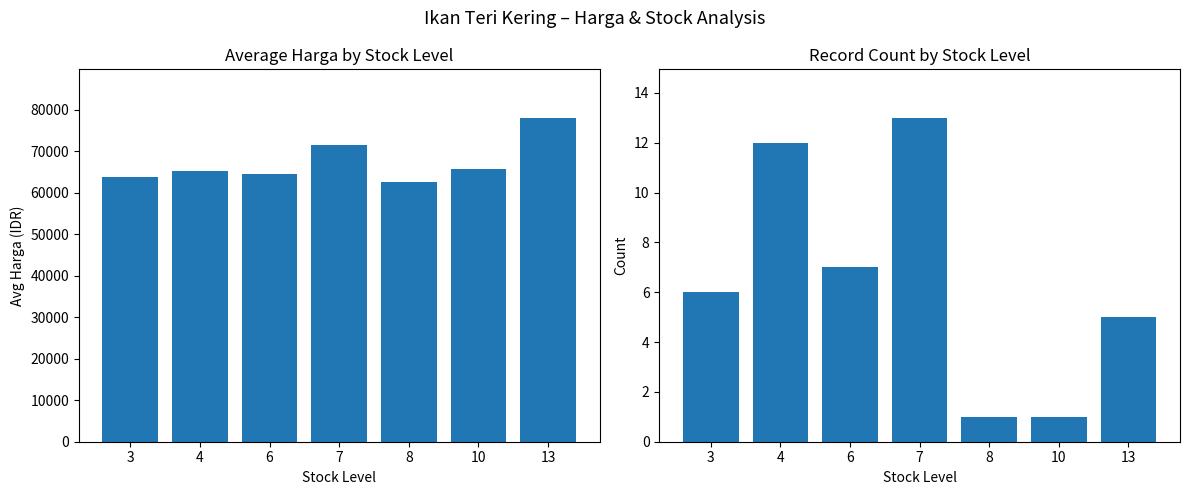

What is the minimum value shown in the chart?

1.0